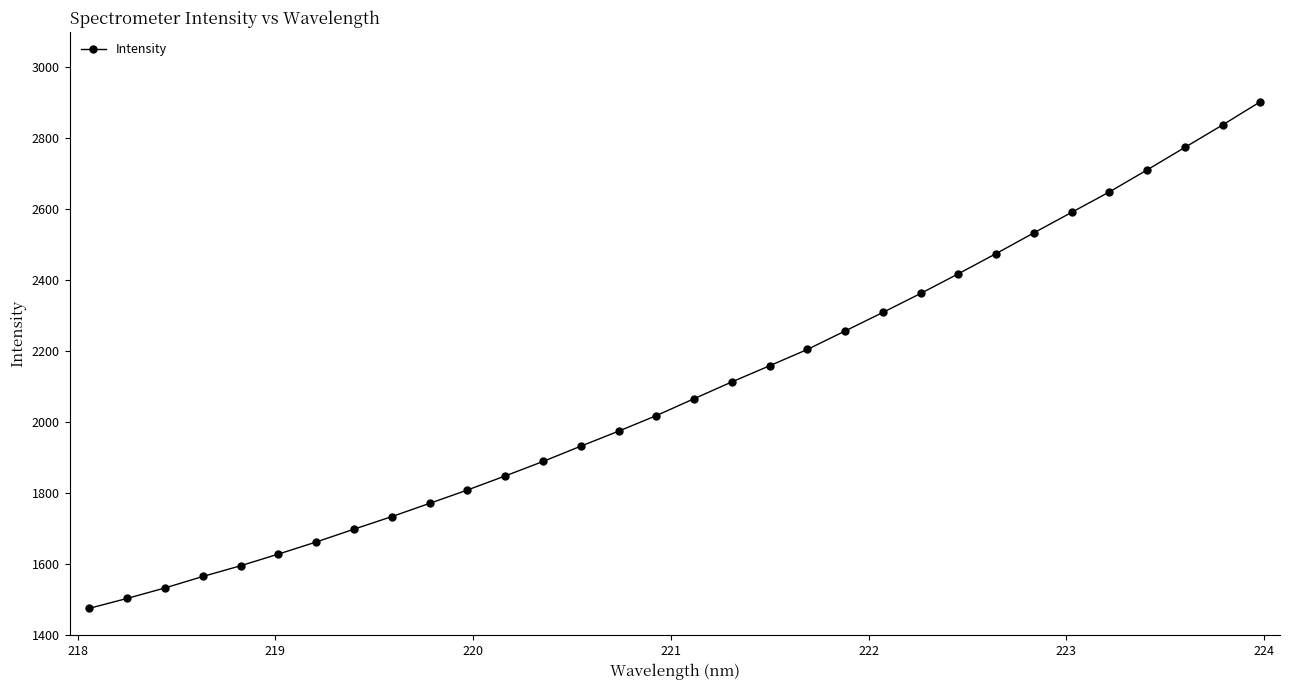

What is the value of the 20th point from the left?

2205.3